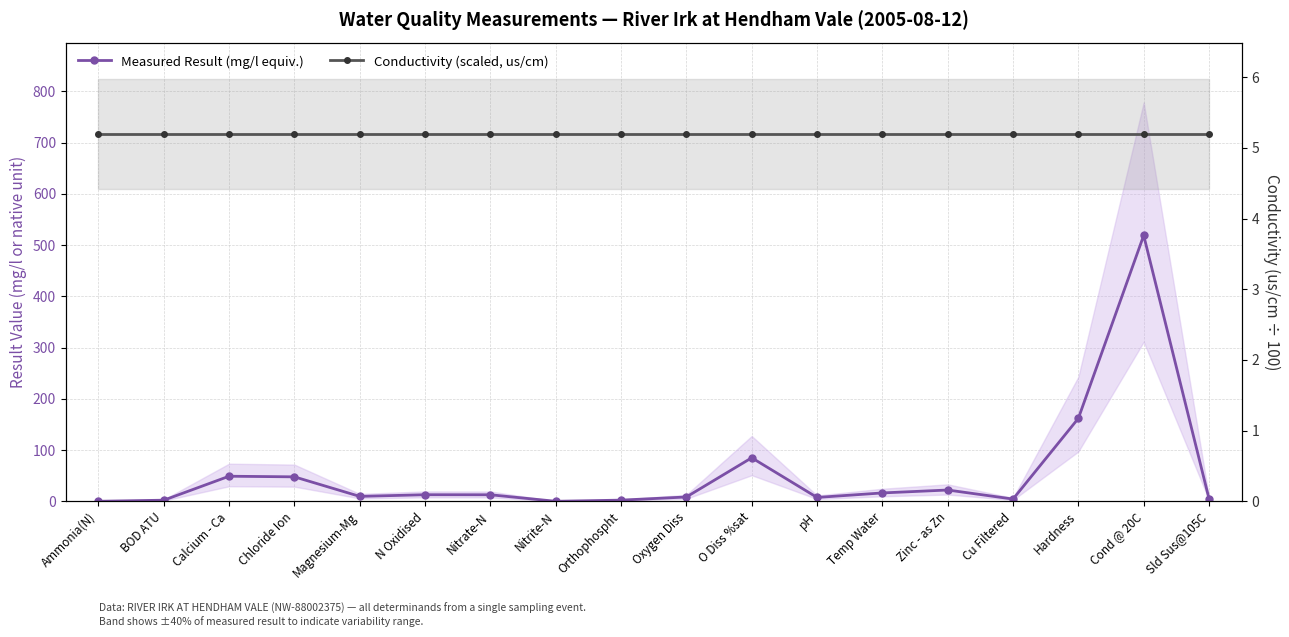

What is the smallest value displayed?

0.1